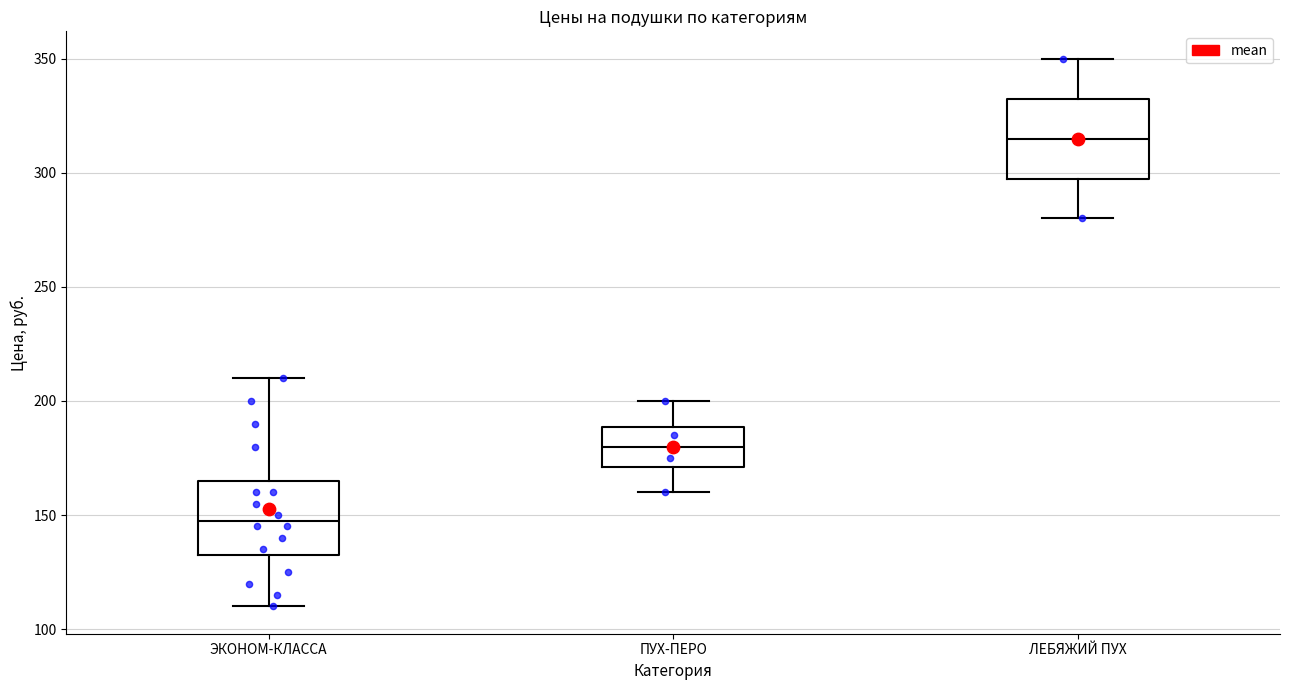

Reading left to right, read every box against the y-axis: the position of its median line, the range the box covers, and the ends of its whiskers. The values are not printed on the chart, so give them approximately, as read against the axis.

ЭКОНОМ-КЛАССА: median 150, box 135 to 165, whiskers 110 to 210
ПУХ-ПЕРО: median 180, box 170 to 190, whiskers 160 to 200
ЛЕБЯЖИЙ ПУХ: median 315, box 300 to 335, whiskers 280 to 350